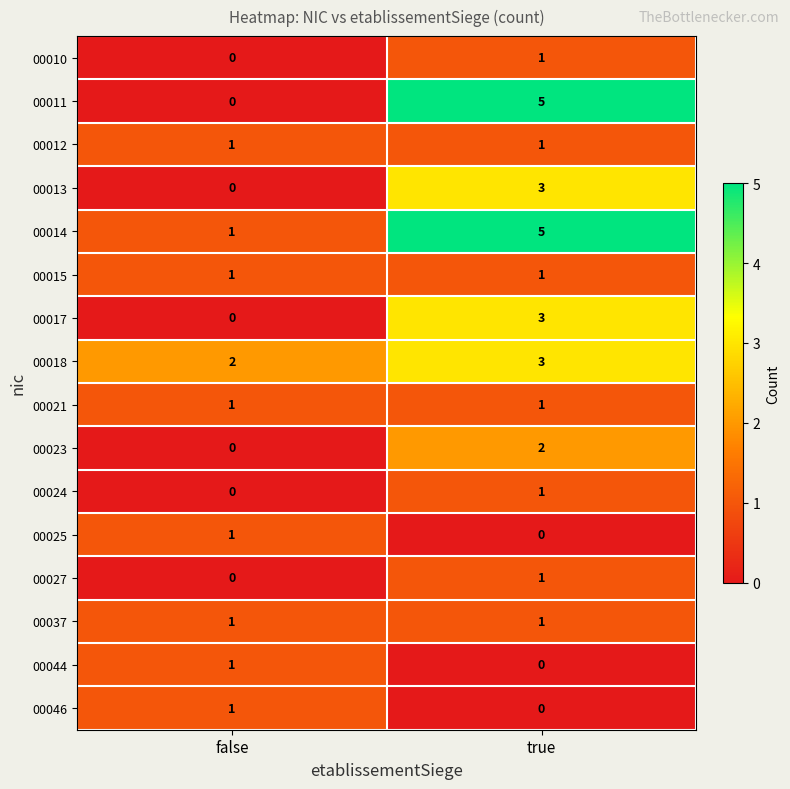

What is the difference between the highest and lowest values at false?

2